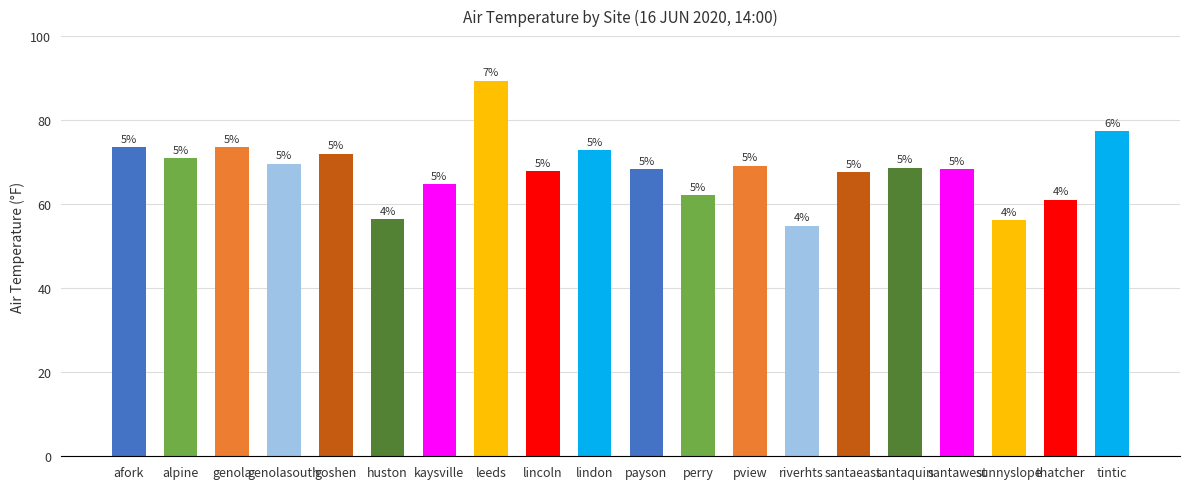

Which category has the lowest value across all series?

riverhts